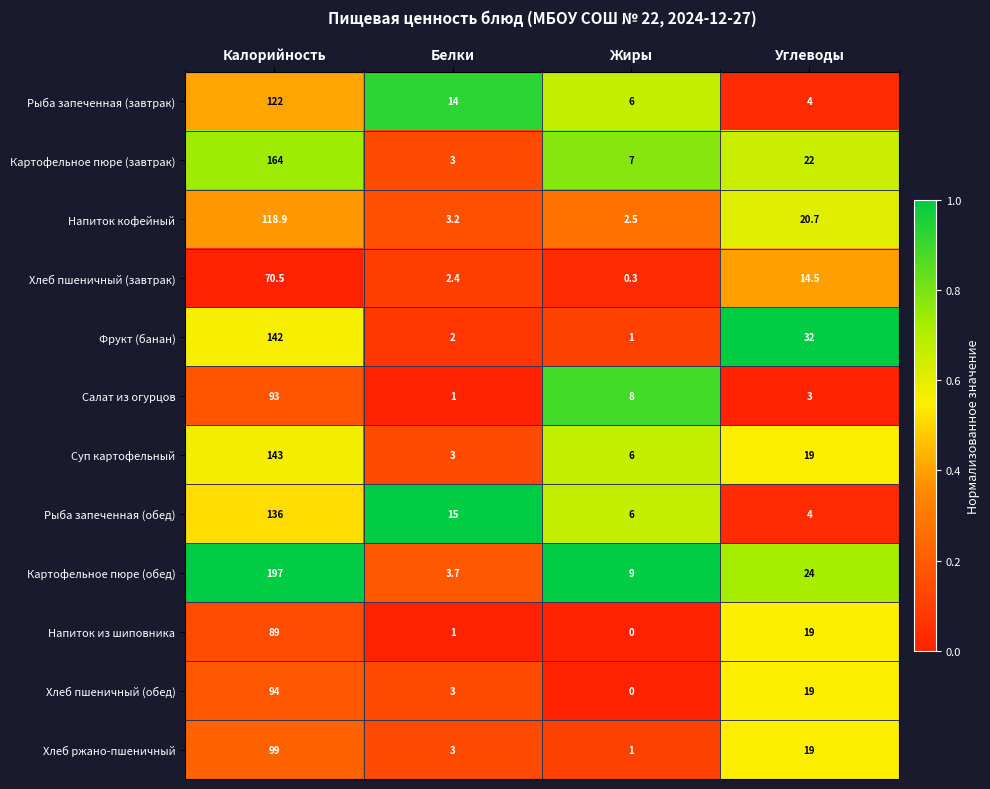

What is the sum of the Картофельное пюре (завтрак) values at Жиры and Углеводы?

29.0